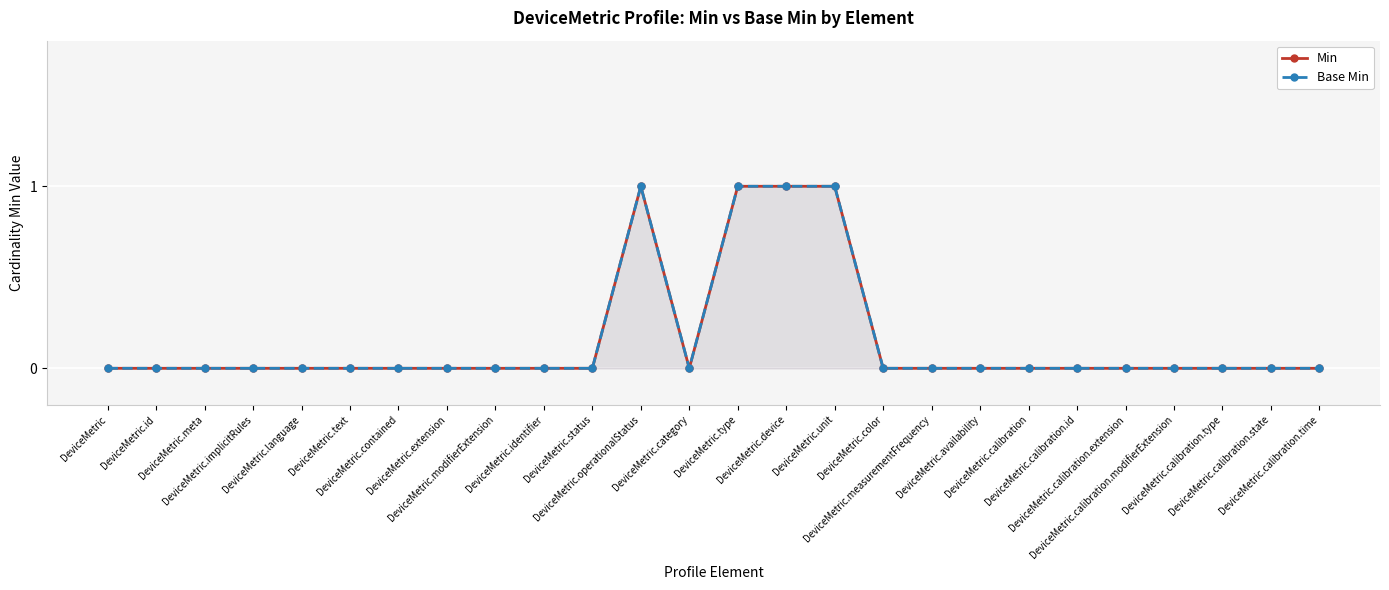

The Min series shows 0 at DeviceMetric.calibration.extension. True or false?

True